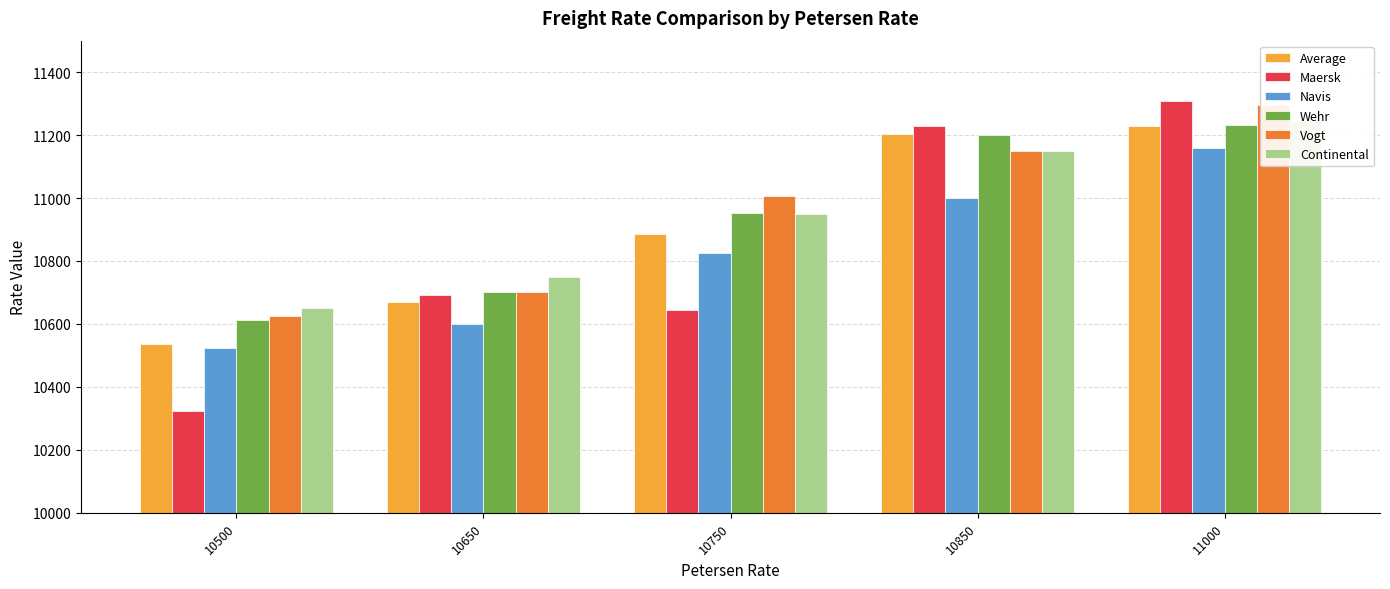

At which label is Wehr closest to 10922?

10750